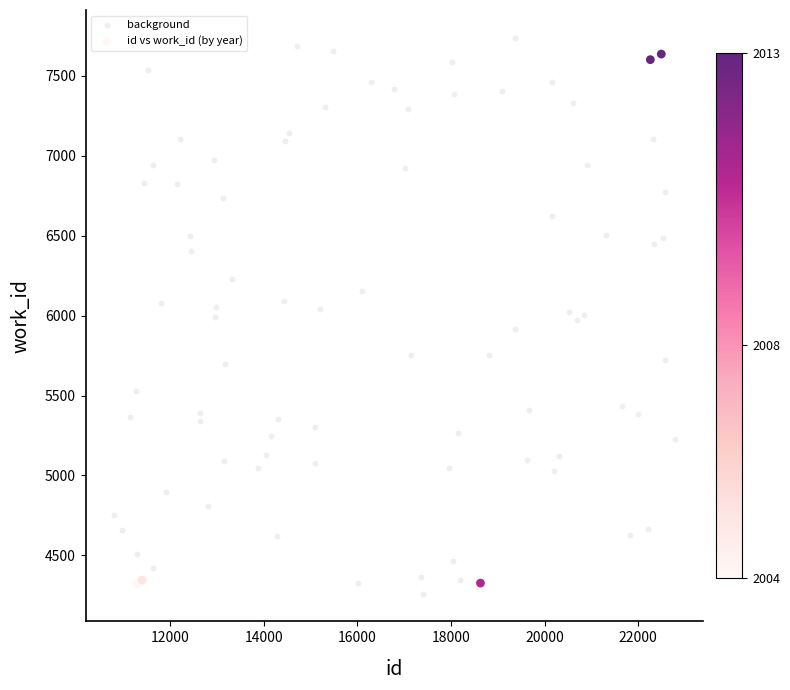

Which series has the widest spread of Y values?

background